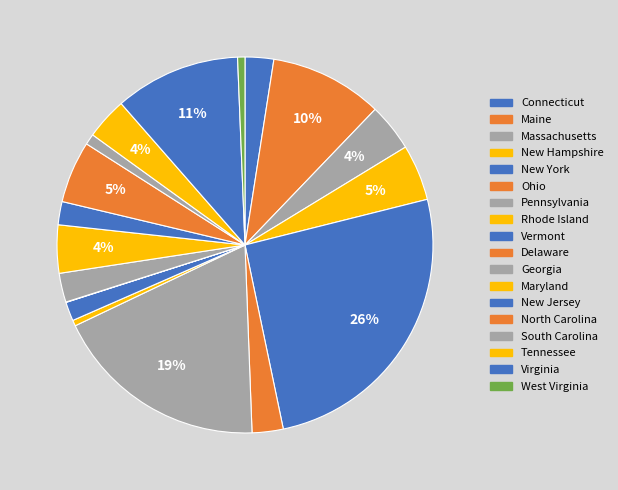

The Tennessee slice represents 4% of the pie. True or false?

True